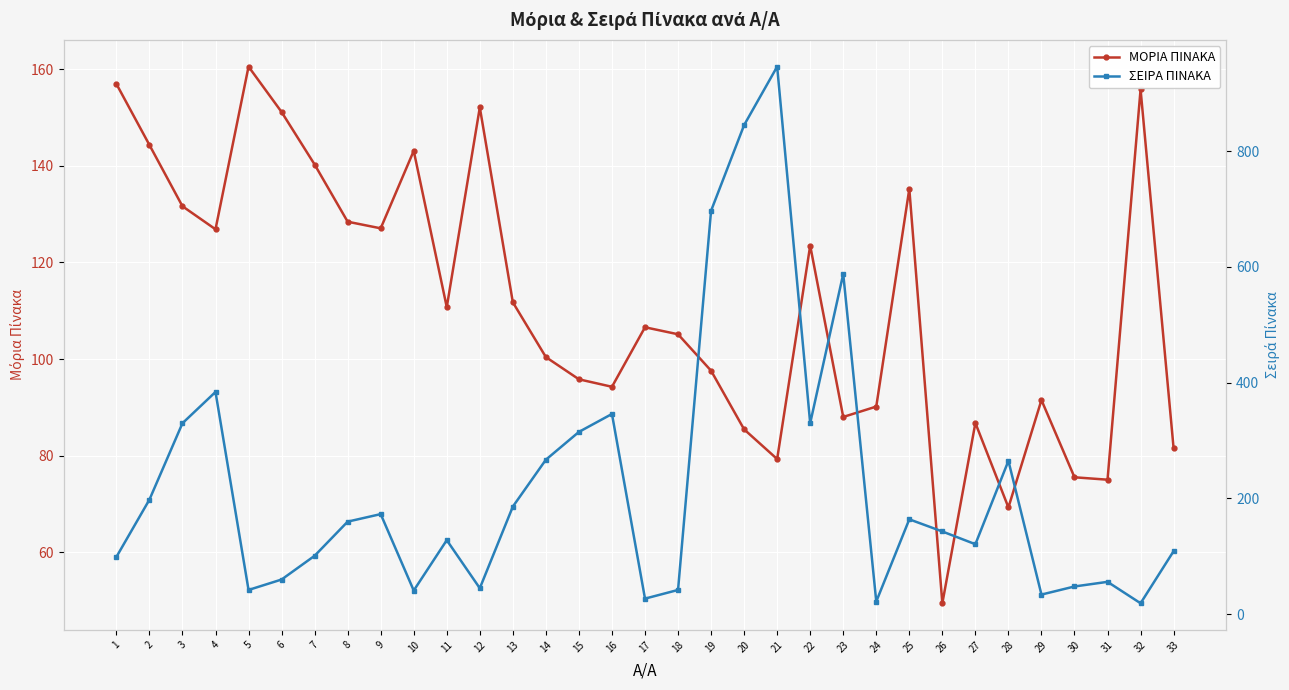

What is the minimum value shown in the chart?

19.0